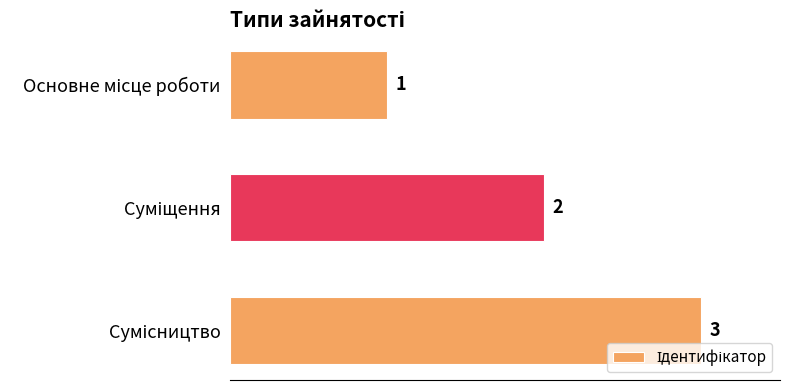

What is the value of the 2nd bar from the top?

2